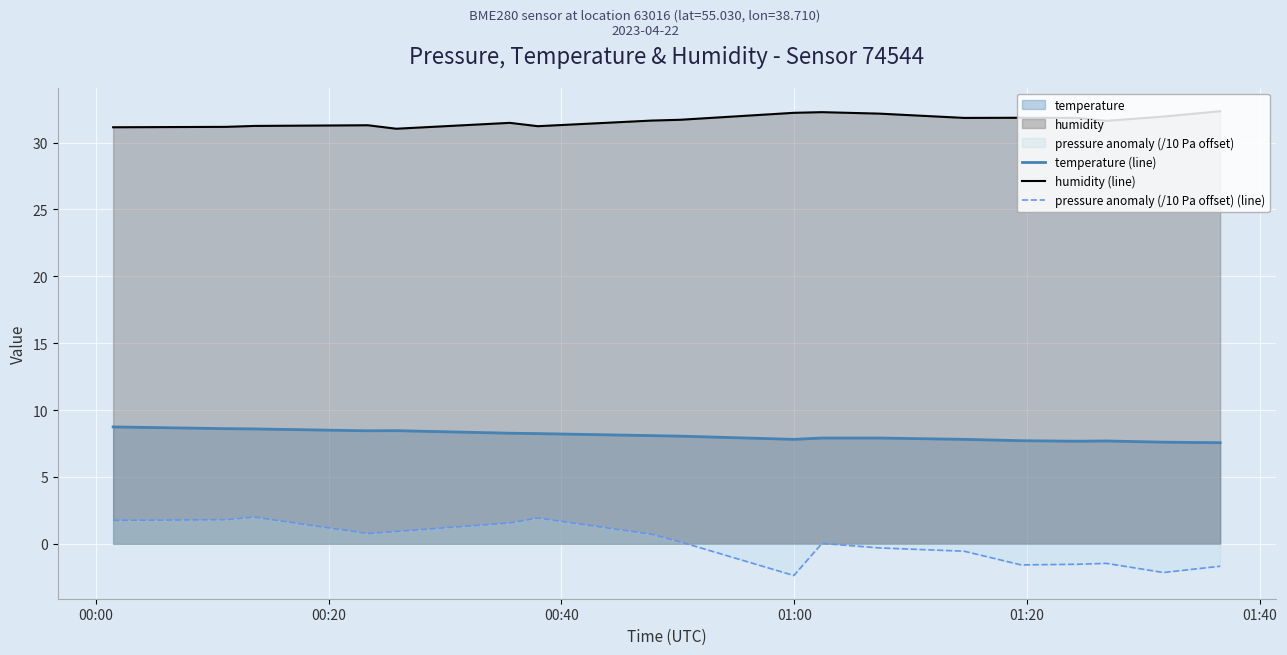

True or false: pressure anomaly (/10 Pa offset) (line) and temperature (line) cross at least once.

False